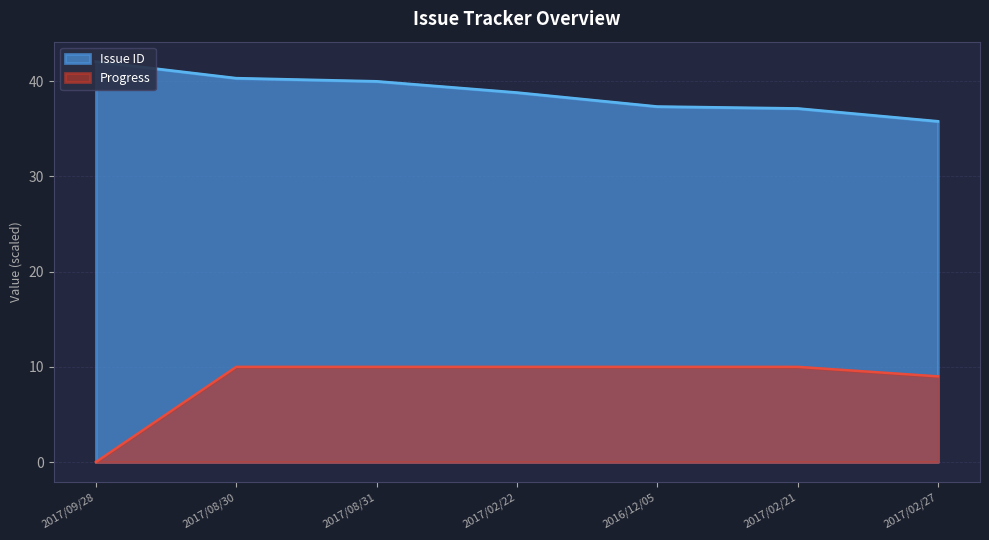

Reading left to right, list all the values displayed in this chart.

Issue ID: 2017/09/28=42.1	2017/08/30=40.3	2017/08/31=40.0	2017/02/22=38.8	2016/12/05=37.3	2017/02/21=37.1	2017/02/27=35.8
Progress: 2017/09/28=0.0	2017/08/30=10.0	2017/08/31=10.0	2017/02/22=10.0	2016/12/05=10.0	2017/02/21=10.0	2017/02/27=9.0